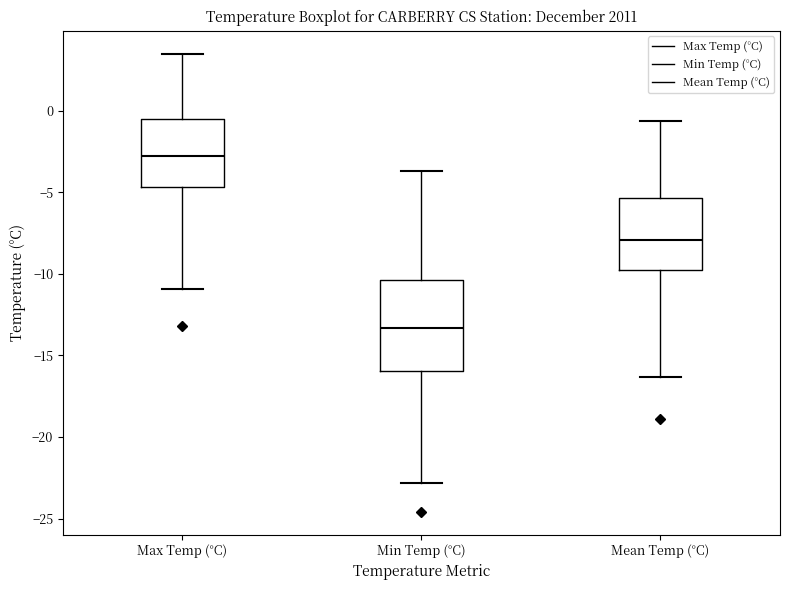

Reading left to right, transcribe this box plot: for each box, give where its median line is, the range the box spans, and where its two whiskers end, as read against the y-axis. The values are not printed on the chart, so give them approximately, as read against the axis.

Max Temp (°C): median -3.0, box -4.5 to -0.5, whiskers -11.0 to 3.5
Min Temp (°C): median -13.5, box -16.0 to -10.5, whiskers -23.0 to -3.5
Mean Temp (°C): median -8.0, box -9.5 to -5.5, whiskers -16.5 to -0.5